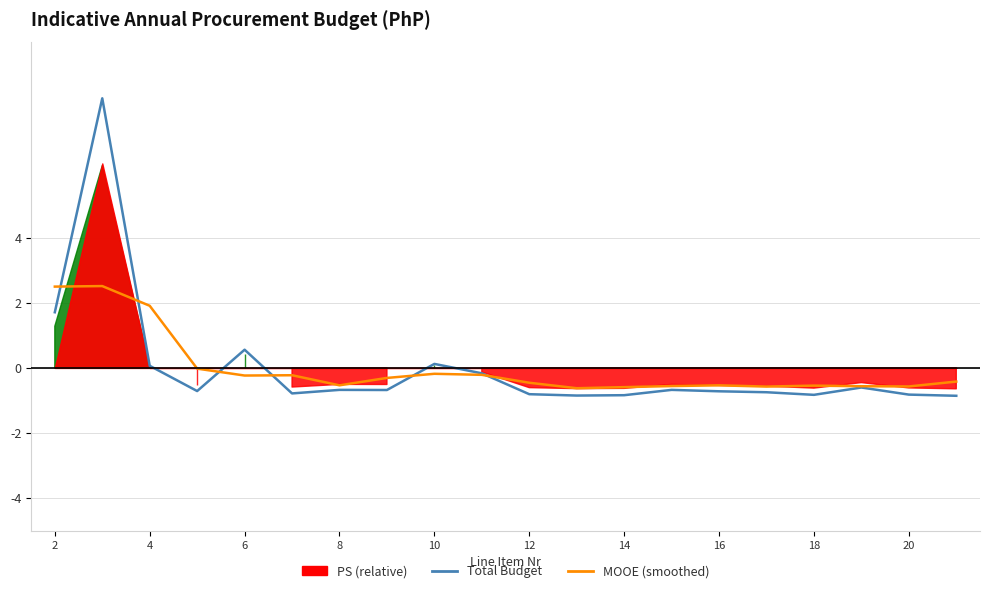

What is the difference between the highest and lowest values at 11?

0.2